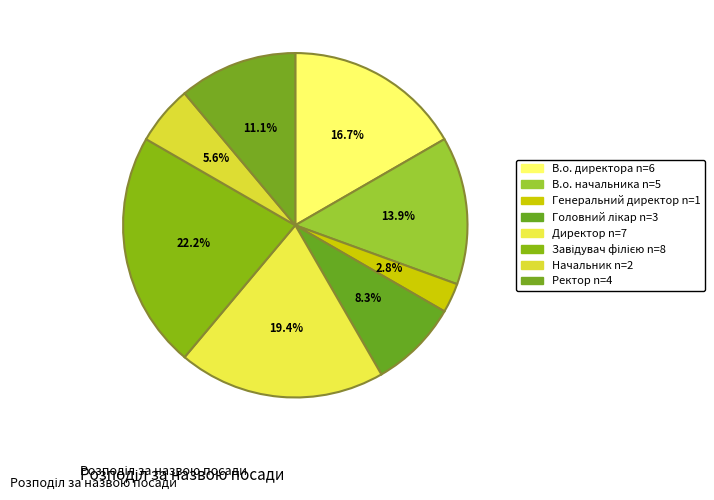

To the nearest percent, what portion does В.о. директора represent?

17%